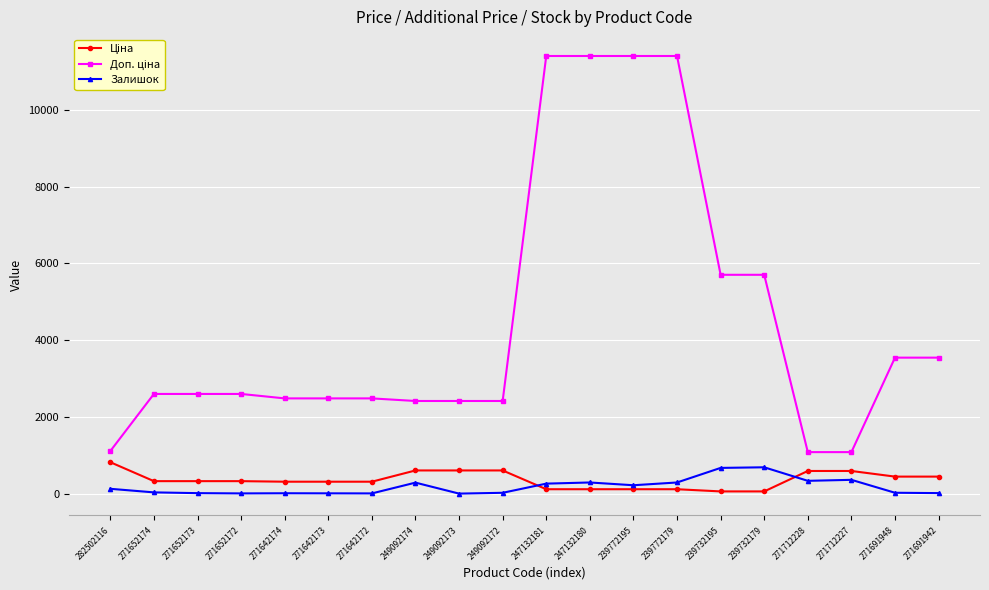

What is the maximum value for Залишок?

686.0